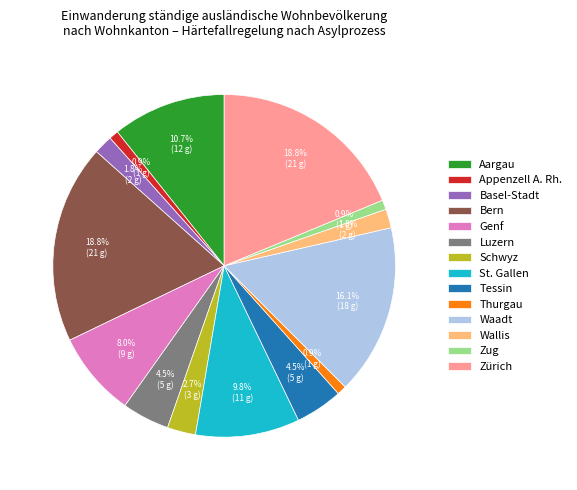

How many slices are in this pie chart?

14